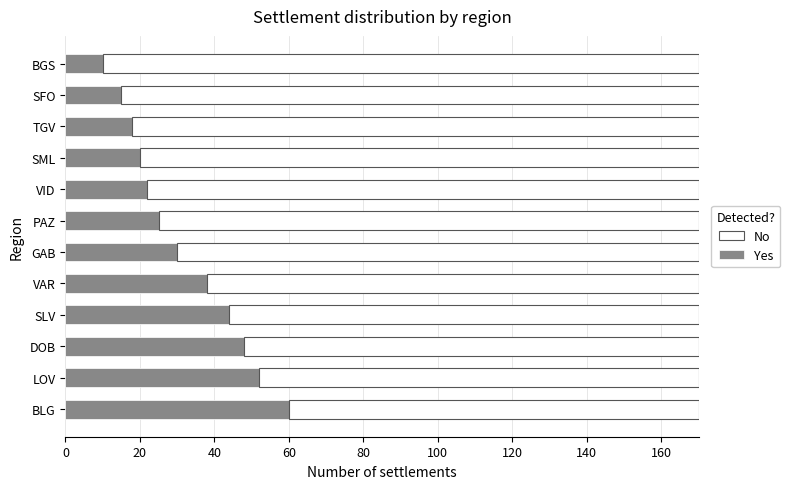

How many data points does each series have?

12